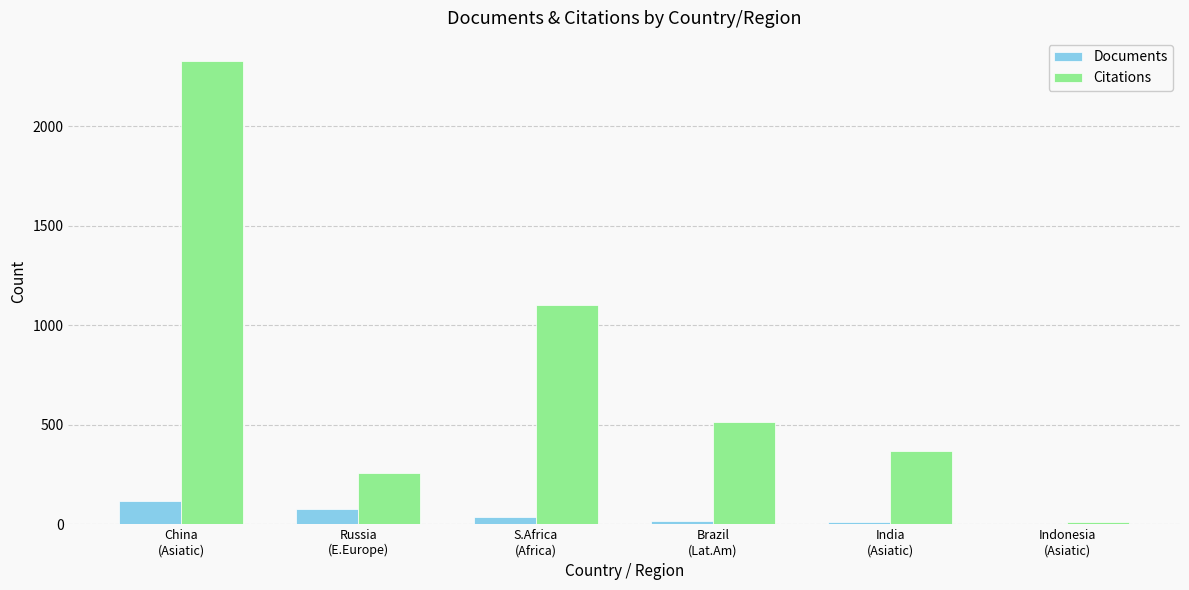

What is the sum of all Documents values?

263